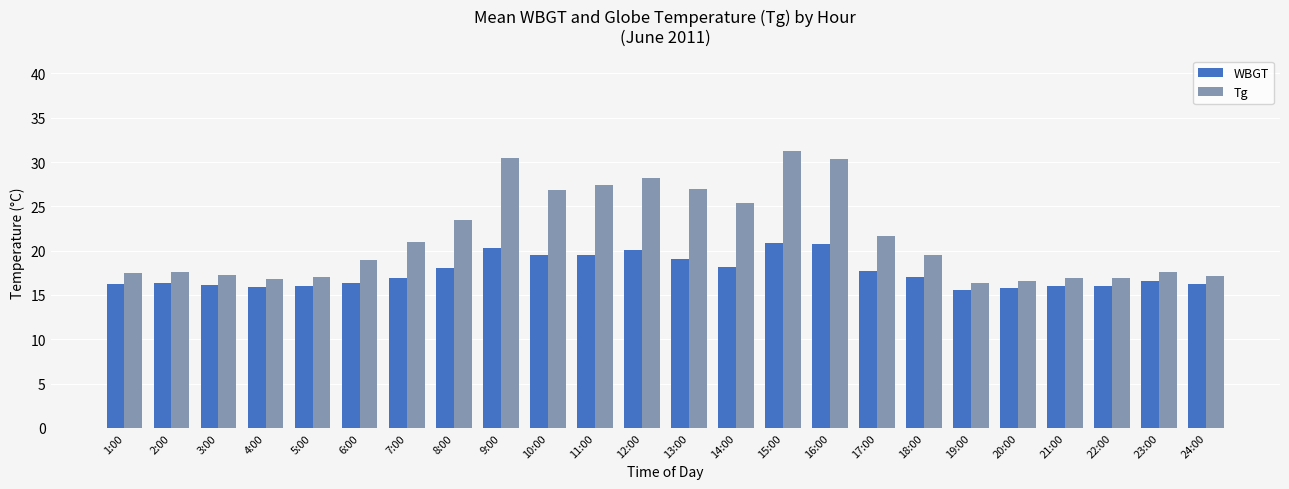

What is the minimum value shown in the chart?

15.5